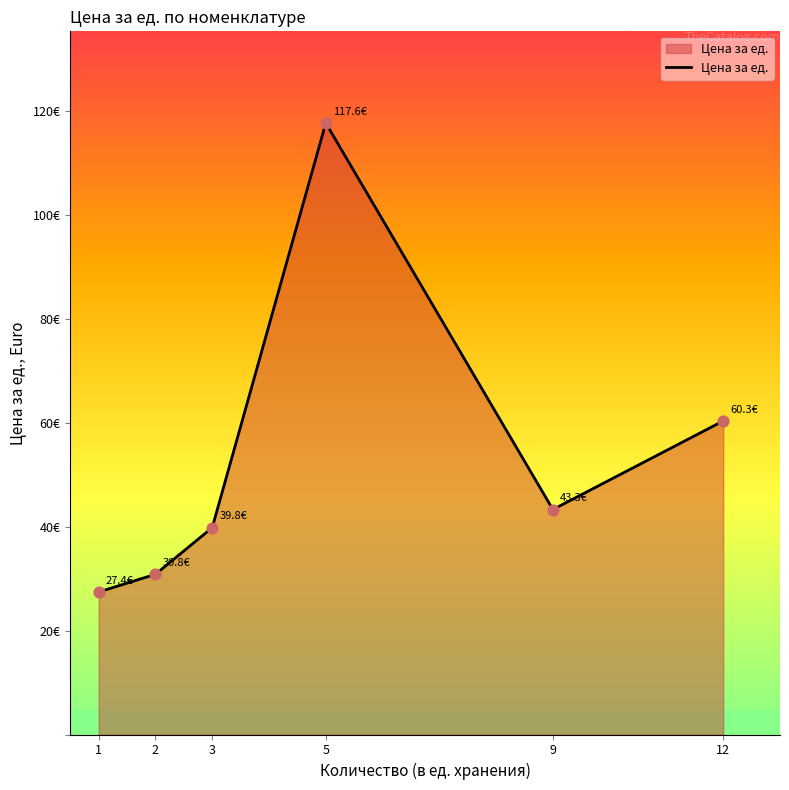

Between 2 and 9, which is larger?

9